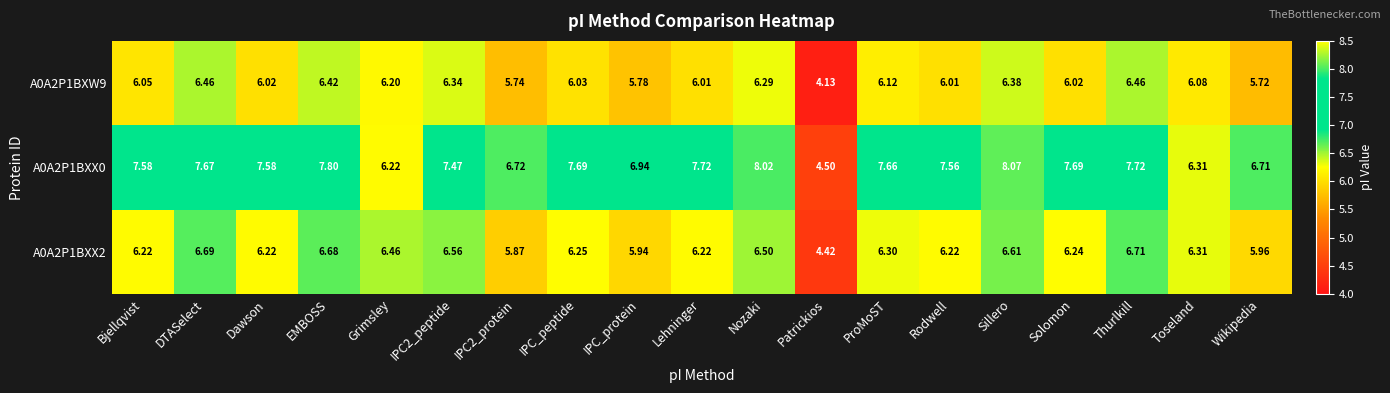

Where does the A0A2P1BXW9 series first go above 6?

Bjellqvist